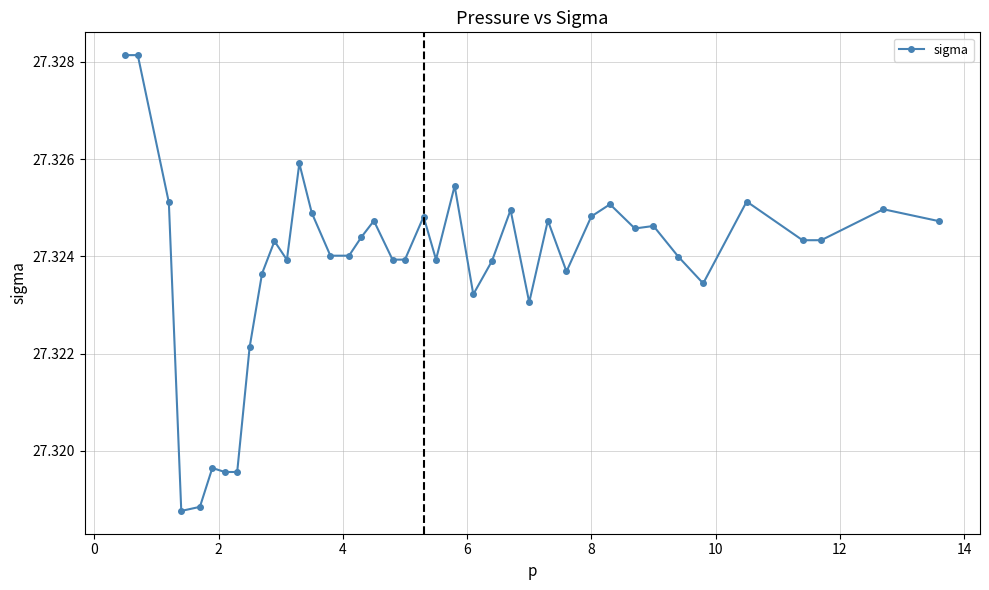

Count the values in the range 27 to 28.

40